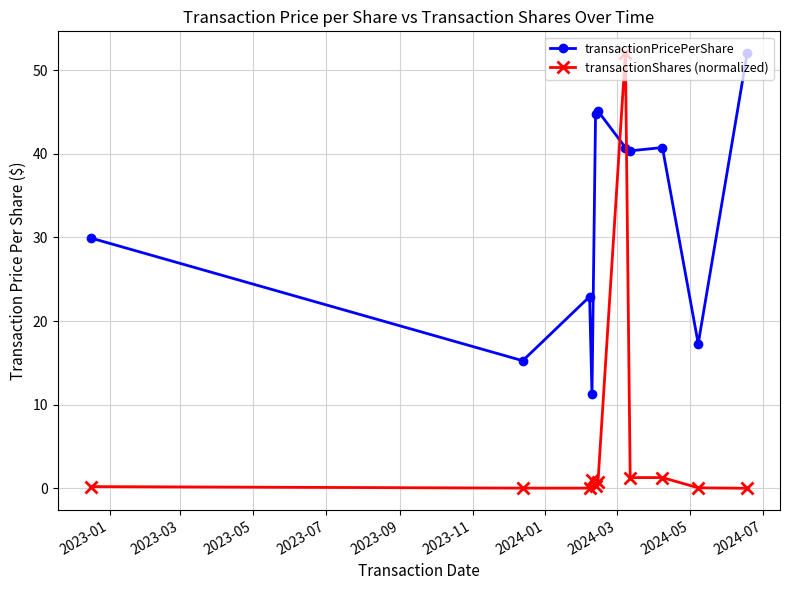

True or false: transactionPricePerShare and transactionShares (normalized) cross at least once.

True